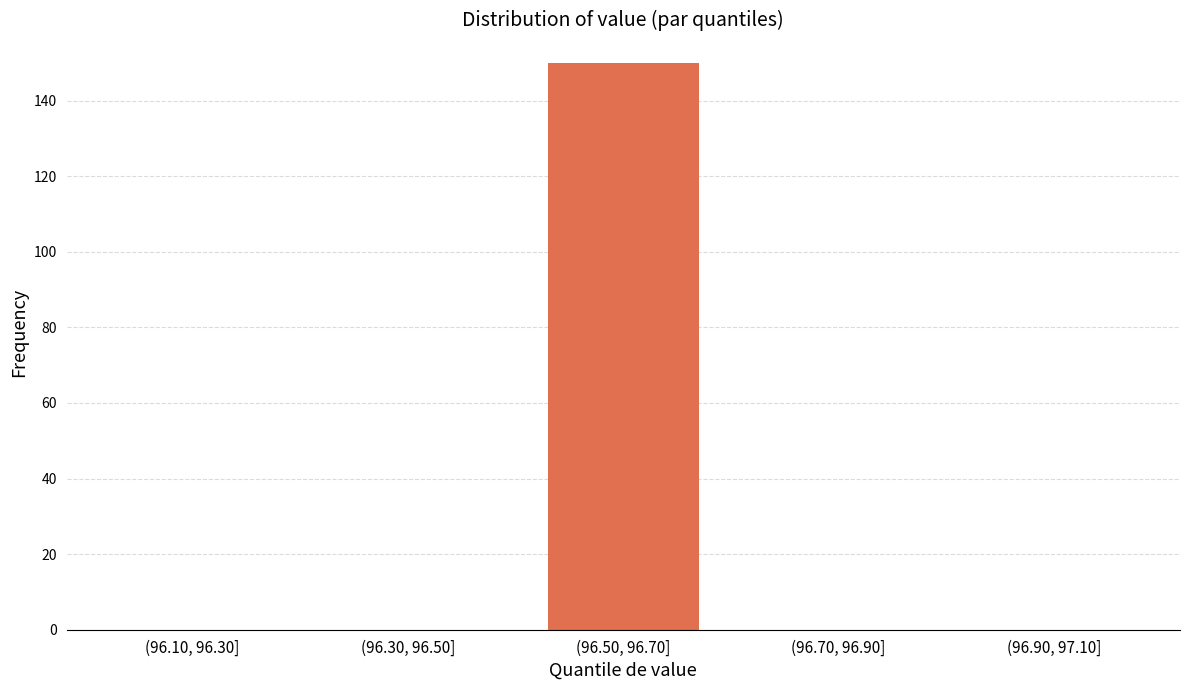

Reading right to left, what are all the values shown in this chart?

(96.90, 97.10]=0	(96.70, 96.90]=0	(96.50, 96.70]=150	(96.30, 96.50]=0	(96.10, 96.30]=0